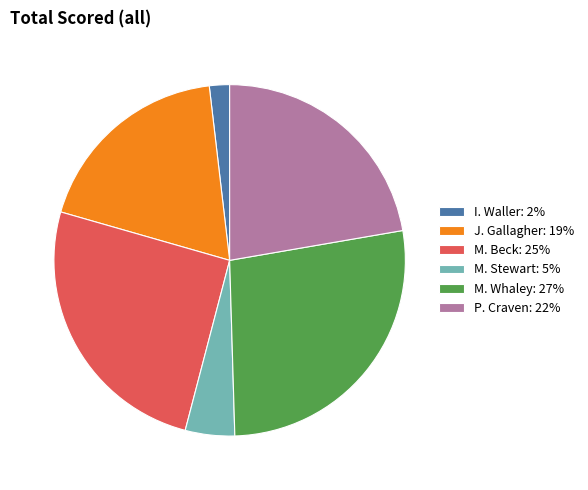

Is there a majority slice in this chart?

No